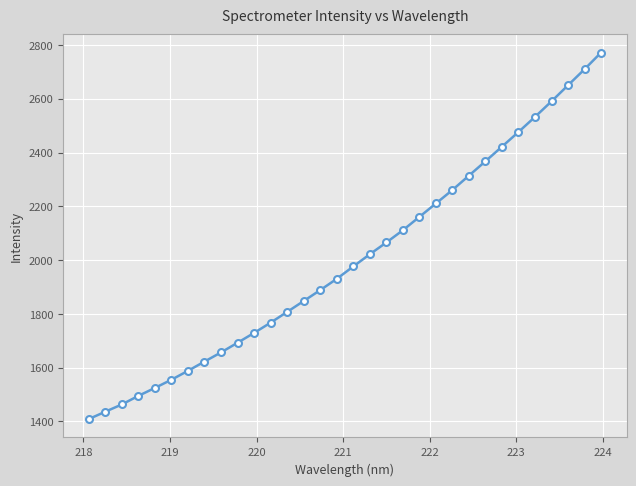

What is the value of the 24th point from the left?

2314.1